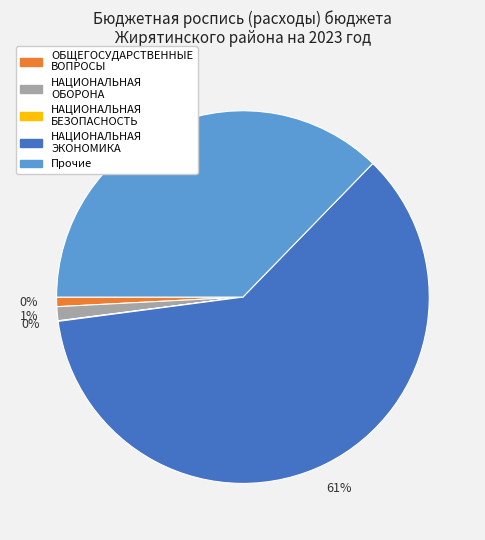

How much of the chart is everything except НАЦИОНАЛЬНАЯ БЕЗОПАСНОСТЬ?

100.0%